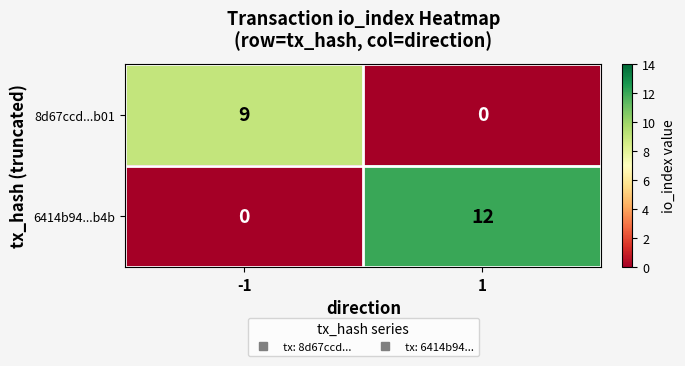

Which series has the largest total across all categories?

6414b94...b4b